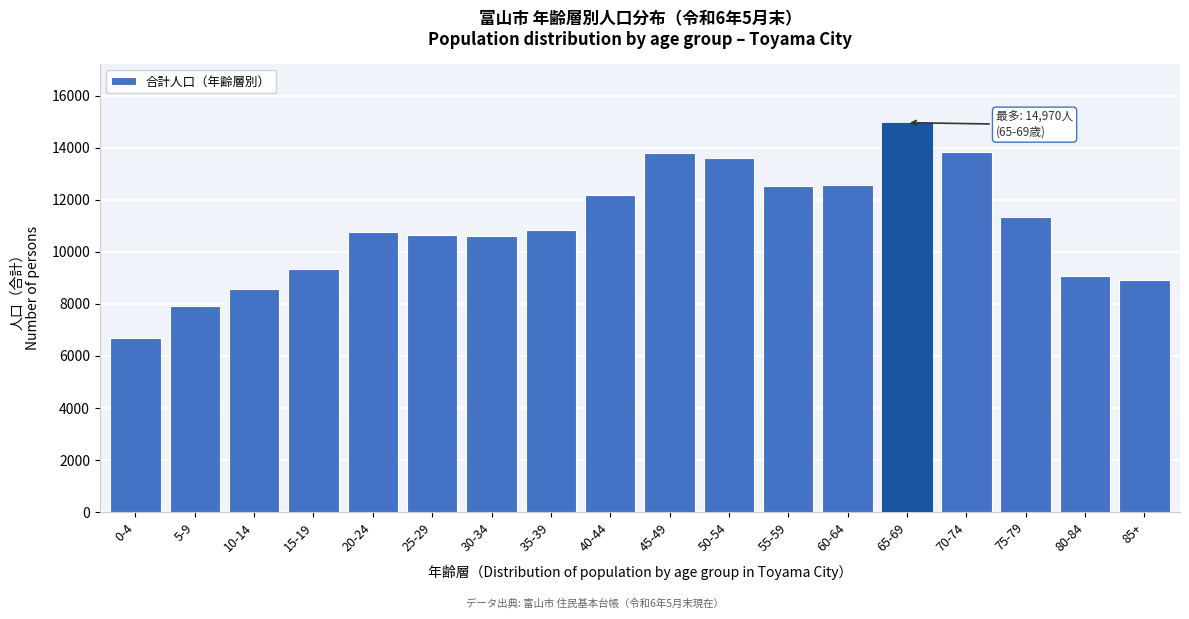

The value at 80-84 is 12176. True or false?

False